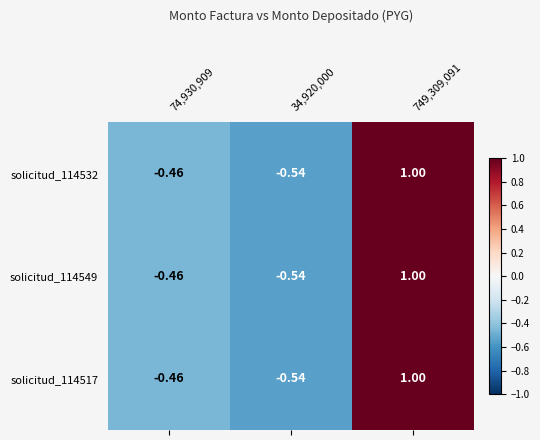

Reading right to left, extract all data points from this chart.

solicitud_114532: 749,309,091=1.0	34,920,000=-0.5	74,930,909=-0.5
solicitud_114549: 749,309,091=1.0	34,920,000=-0.5	74,930,909=-0.5
solicitud_114517: 749,309,091=1.0	34,920,000=-0.5	74,930,909=-0.5